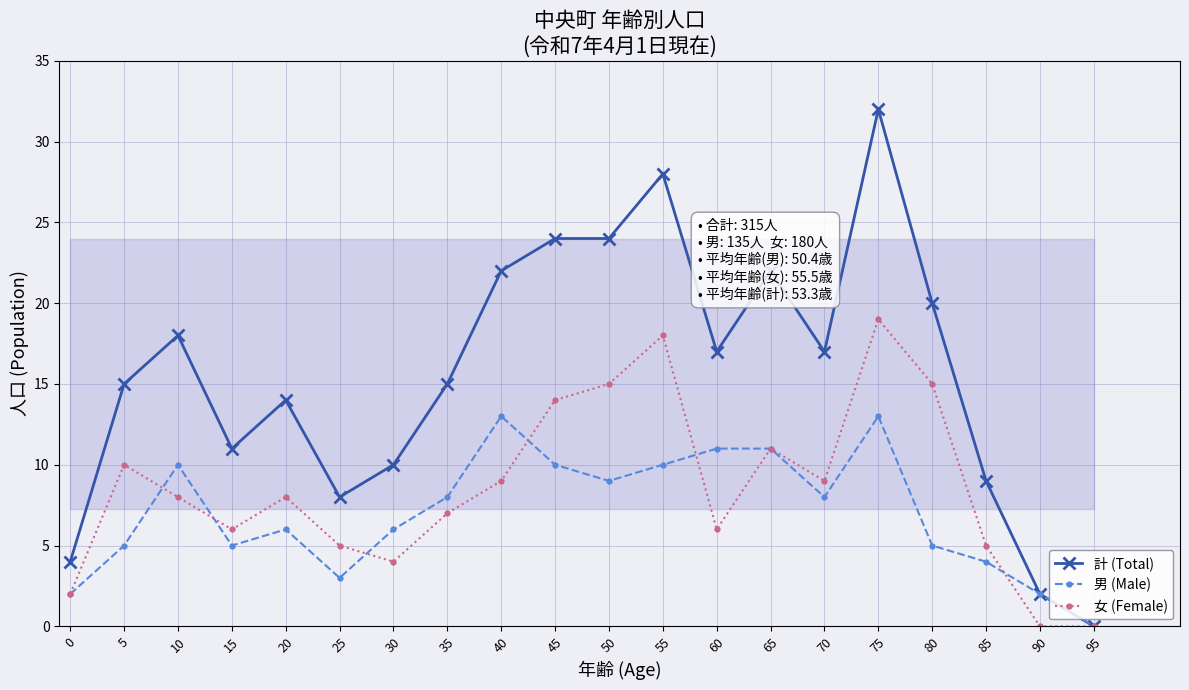

What is the maximum value shown in the chart?

32